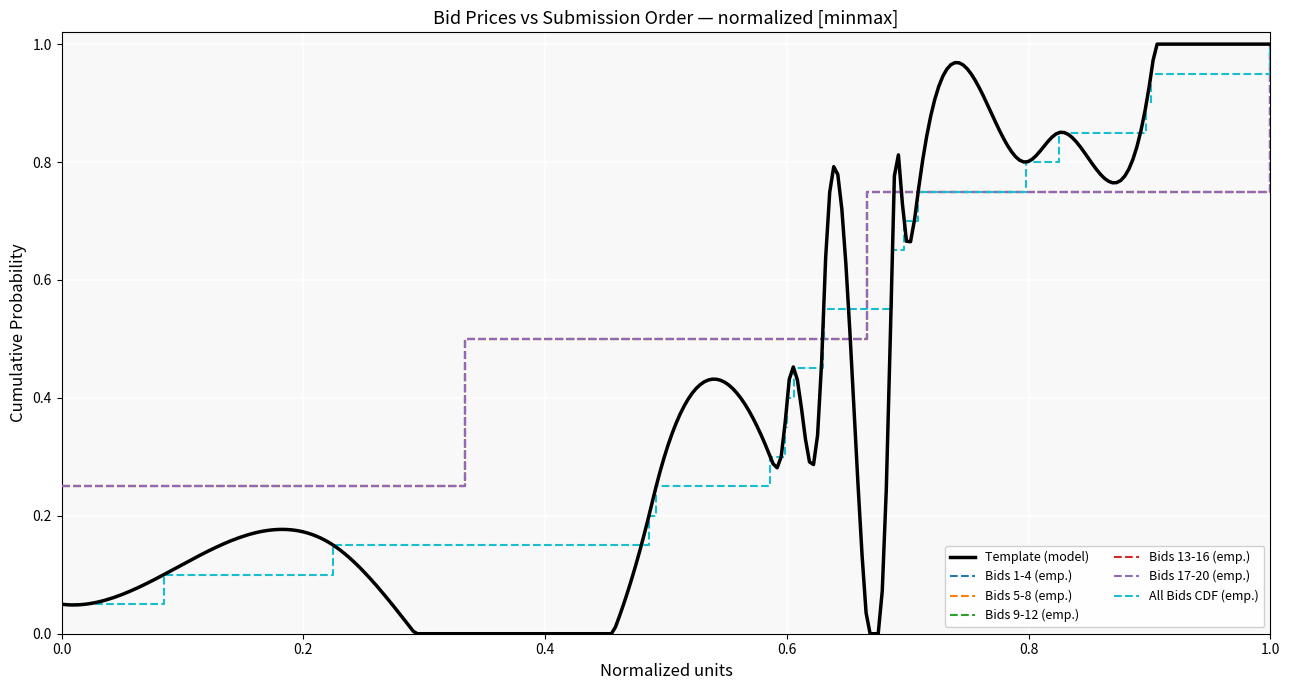

True or false: the data has more than 1 interior local peaks.

False